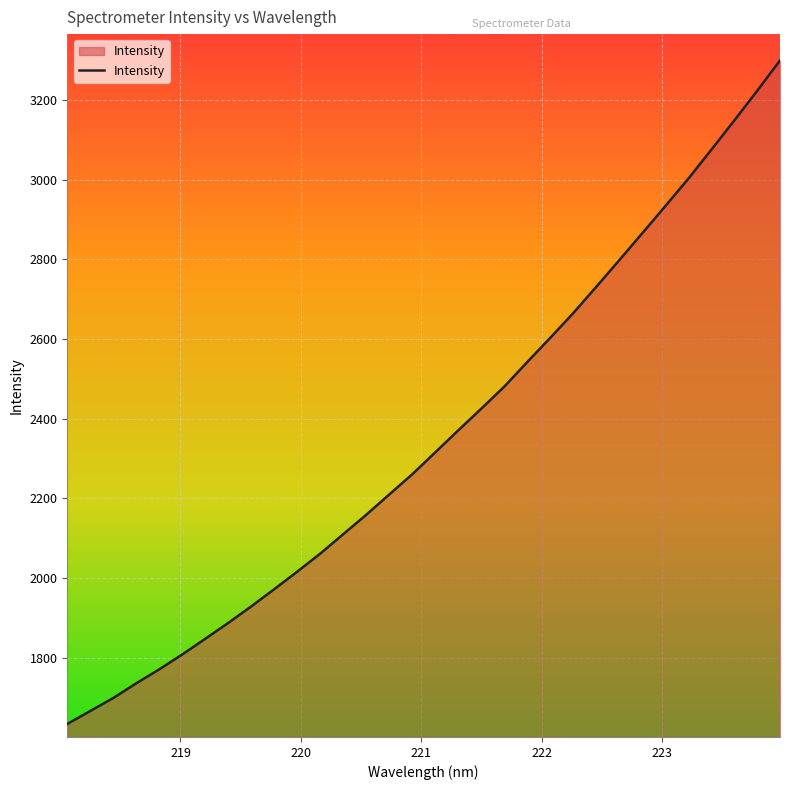

What is the greatest value displayed?

3299.0